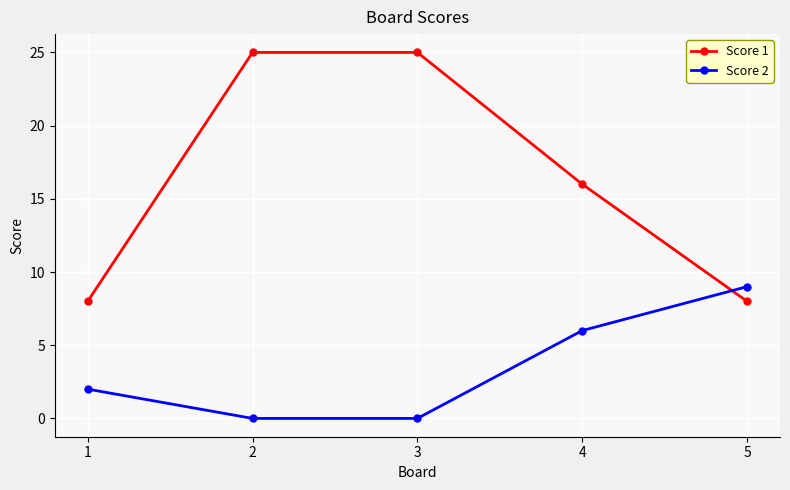

Which series has the largest range (max minus min)?

Score 1